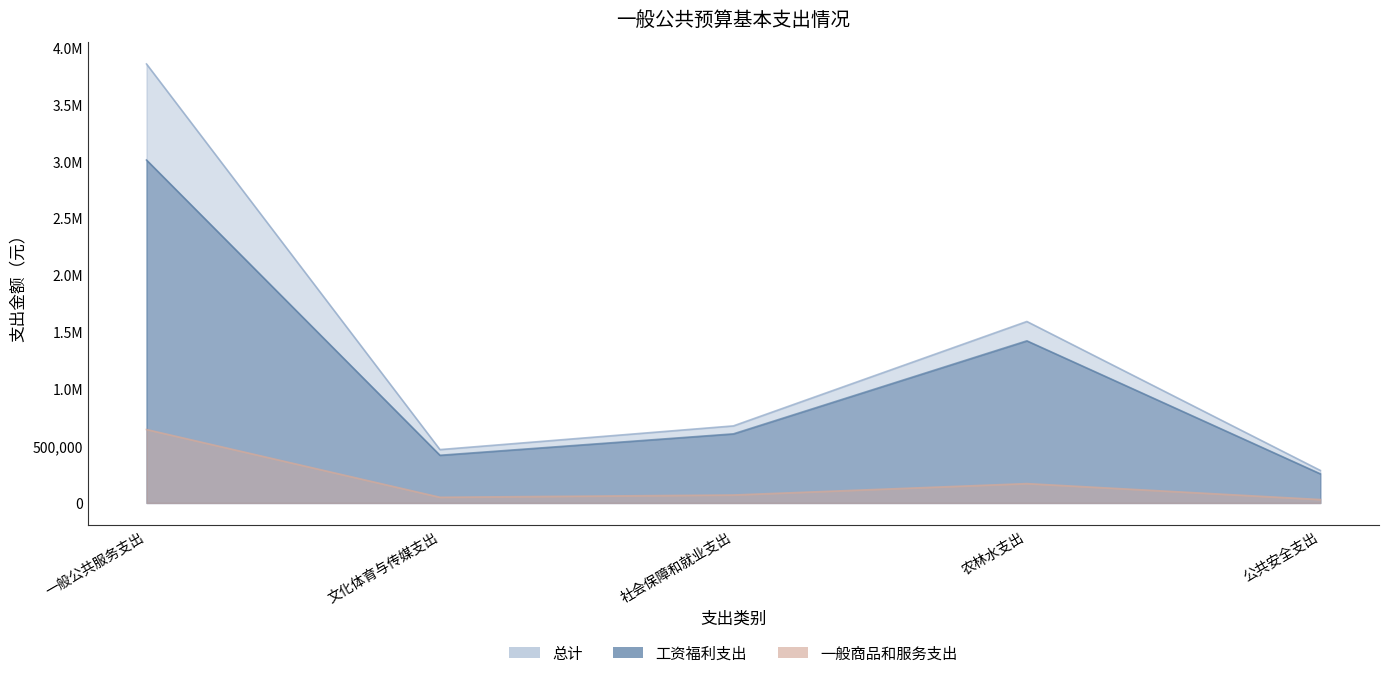

List the labels in order of 一般商品和服务支出 value, largest first.

一般公共服务支出, 农林水支出, 社会保障和就业支出, 文化体育与传媒支出, 公共安全支出